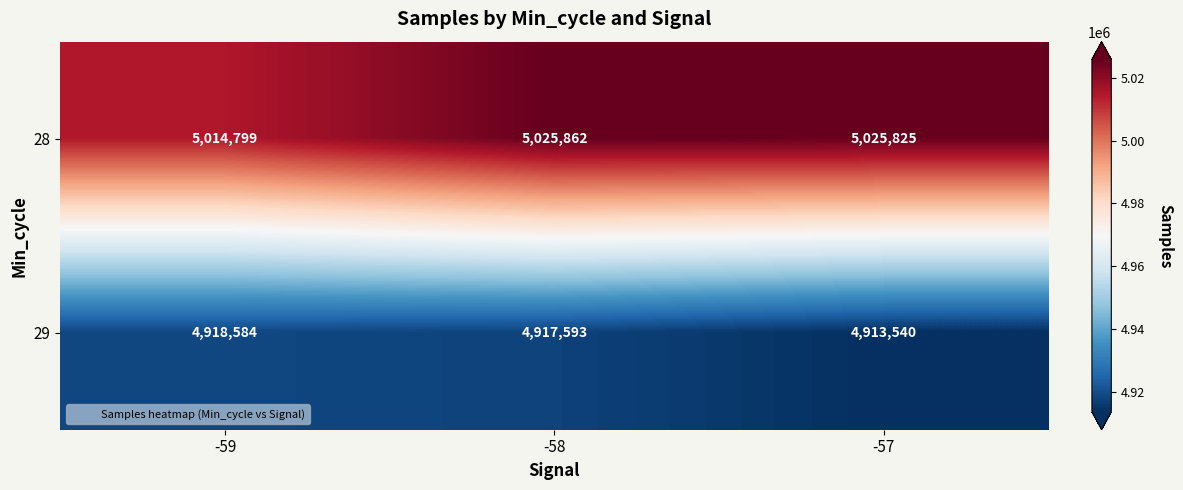

Which category has the lowest value across all series?

-57